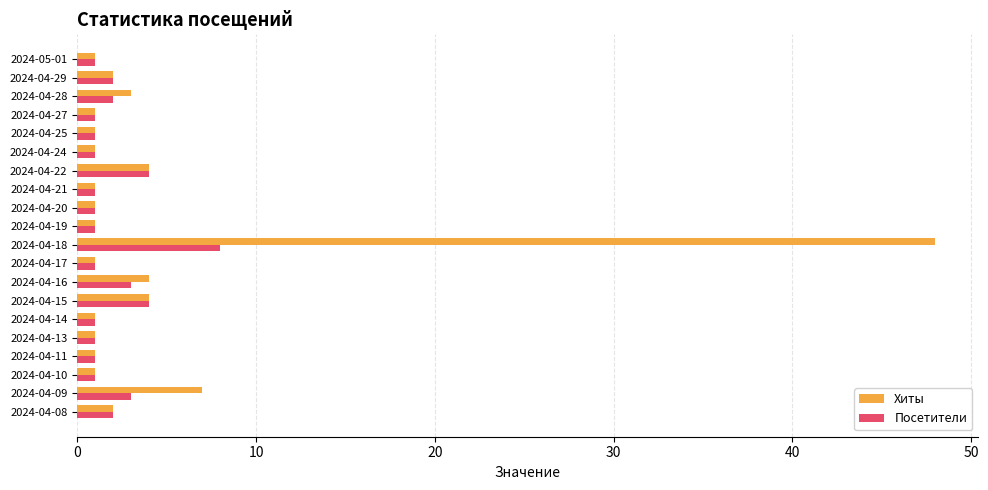

True or false: Хиты has a value of 2 at 2024-04-29.

True